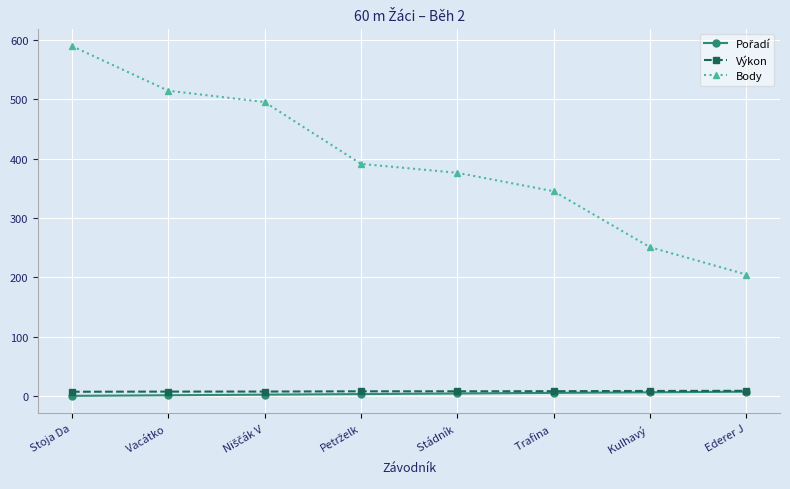

Which series has the largest total across all categories?

Body